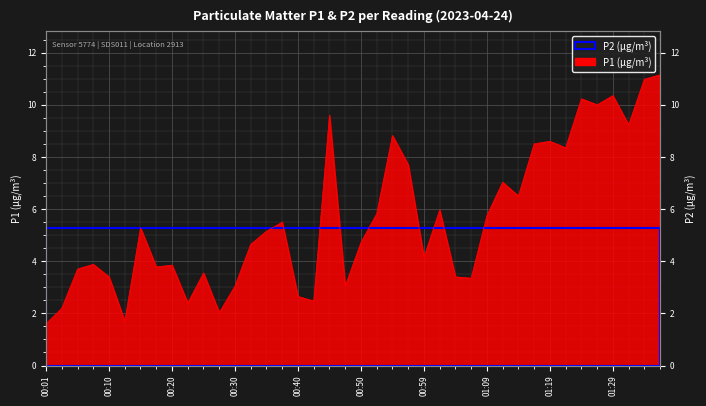

Rank the series by their average value, from lowest to highest.

P2, P1